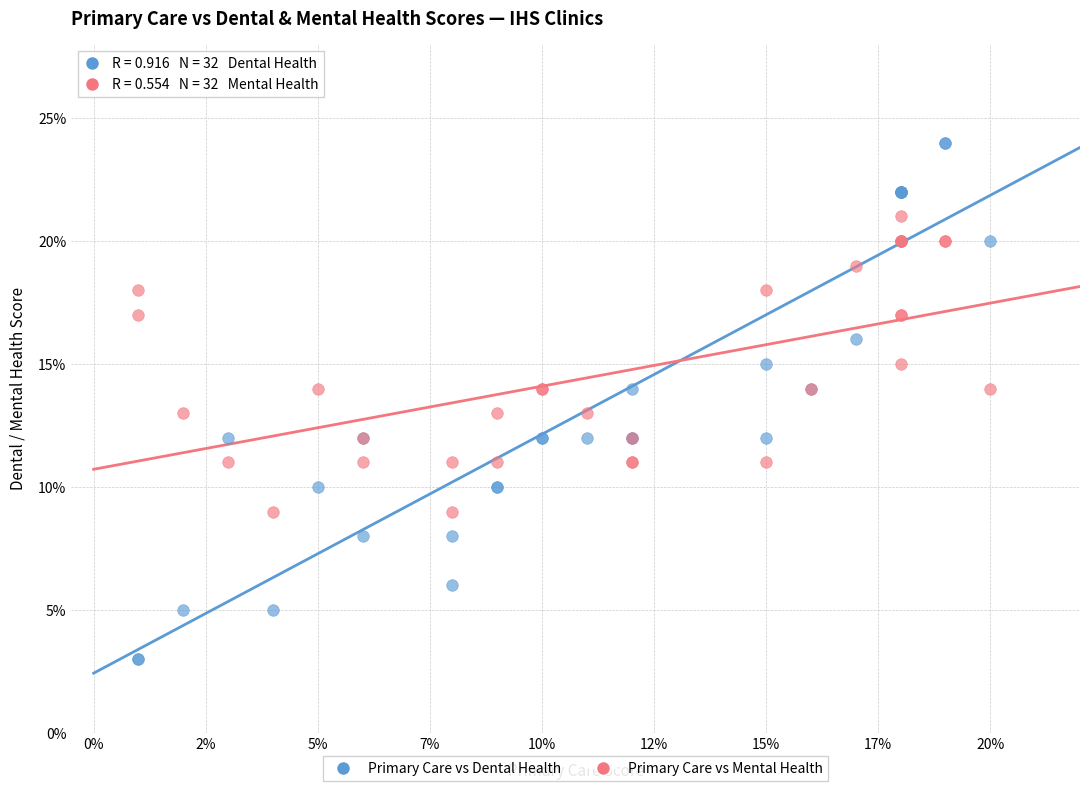

Which series contains the lowest Y value?

Primary Care vs Dental Health